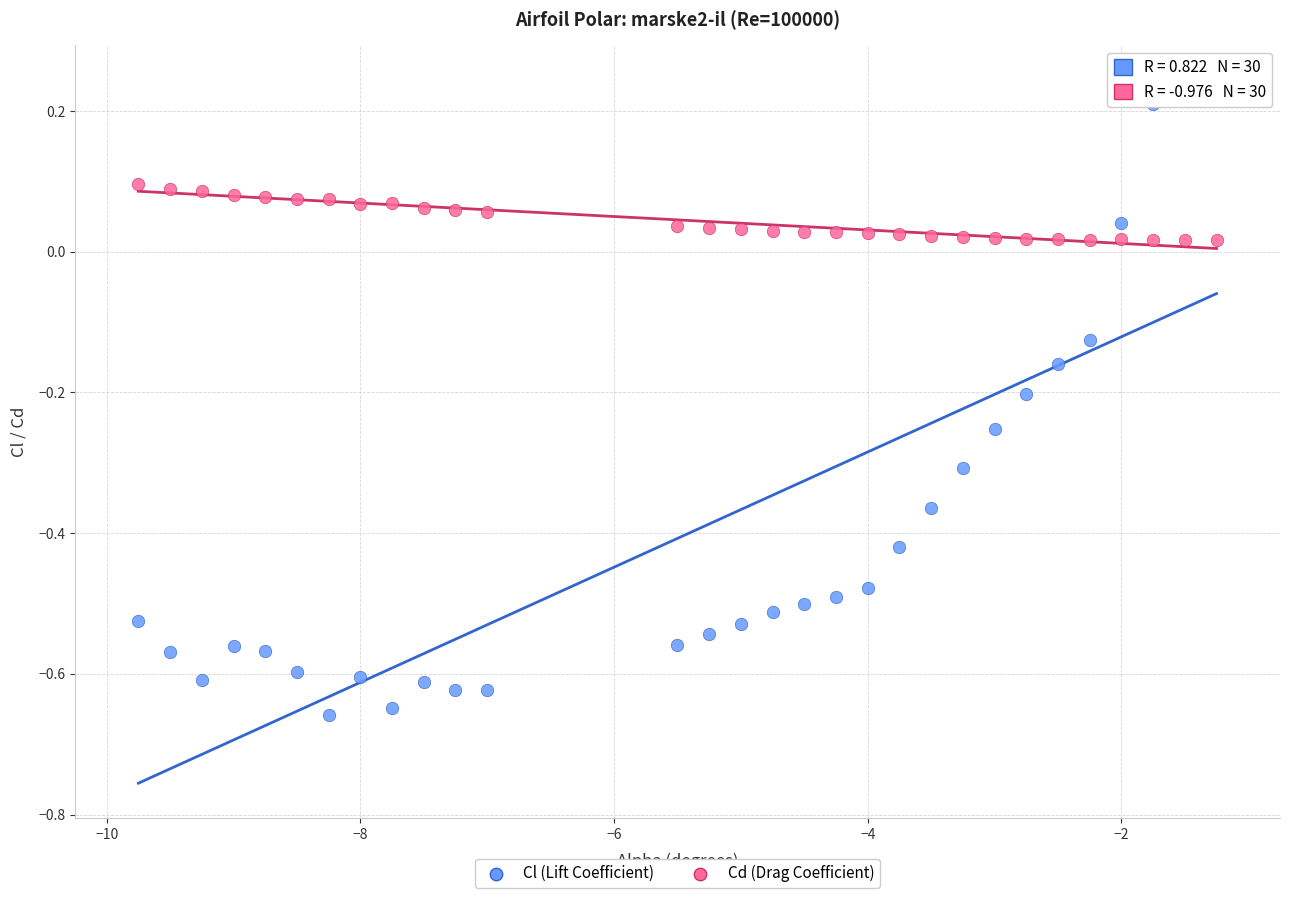

Which series contains the lowest Y value?

Cl (Lift Coefficient)